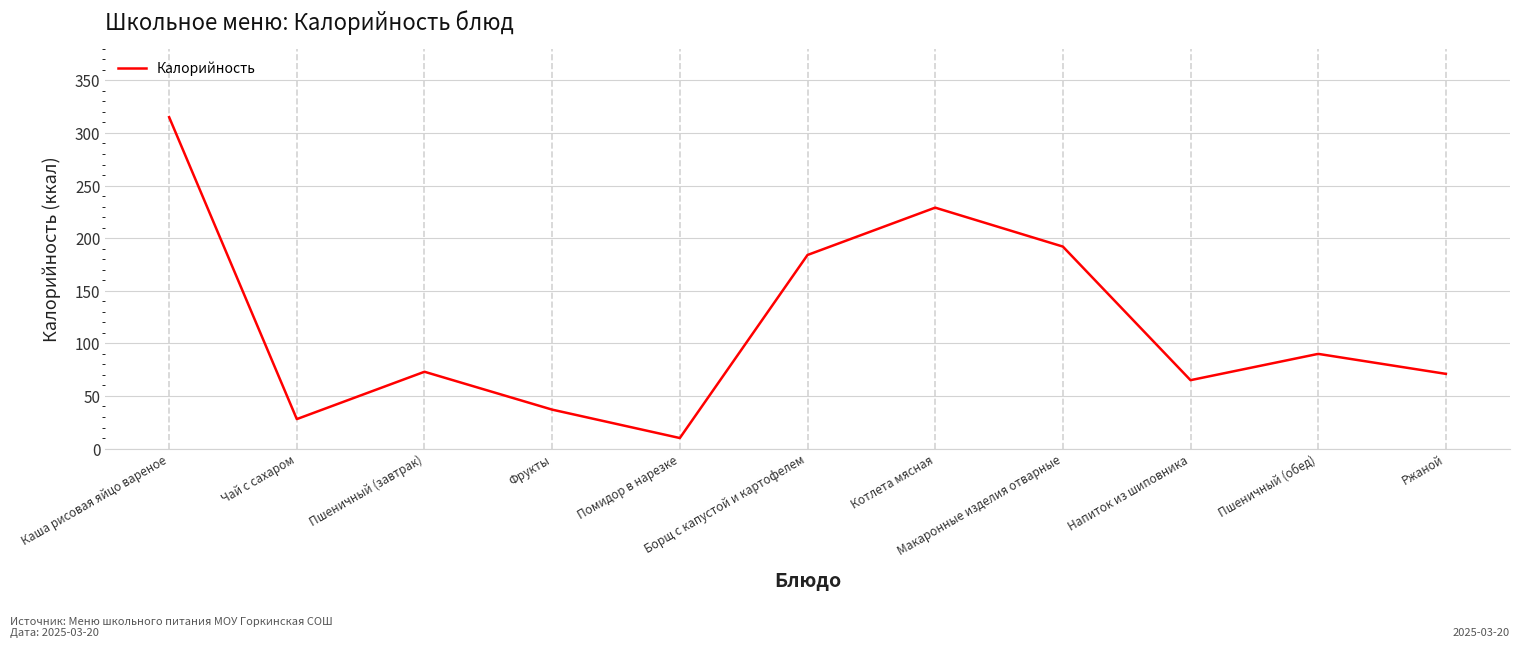

Does the chart display data point markers on the line(s)?

No